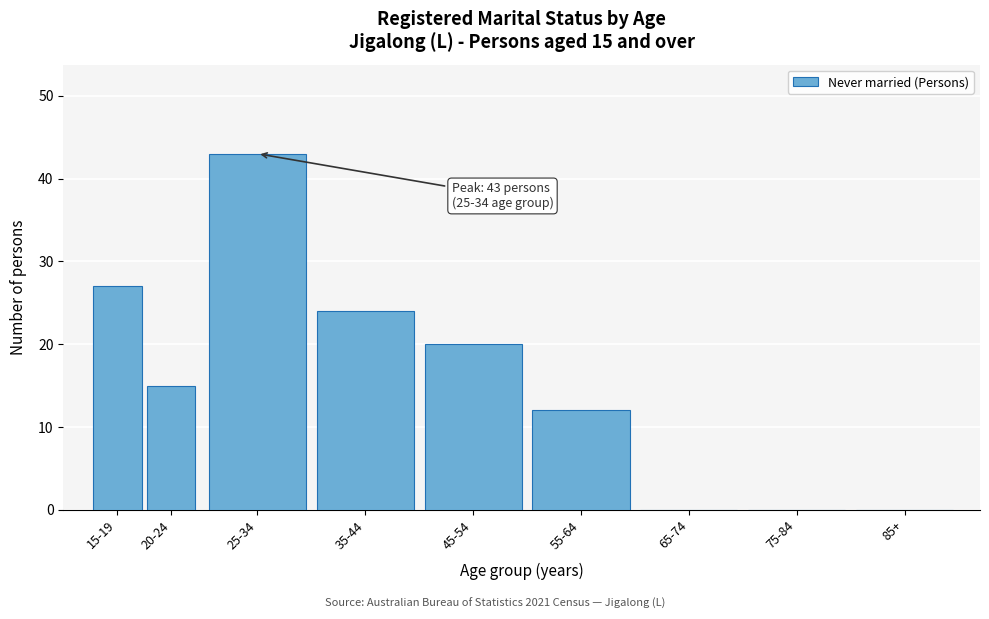

Reading right to left, what are all the values shown in this chart?

85+=0	75-84=0	65-74=0	55-64=12	45-54=20	35-44=24	25-34=43	20-24=15	15-19=27